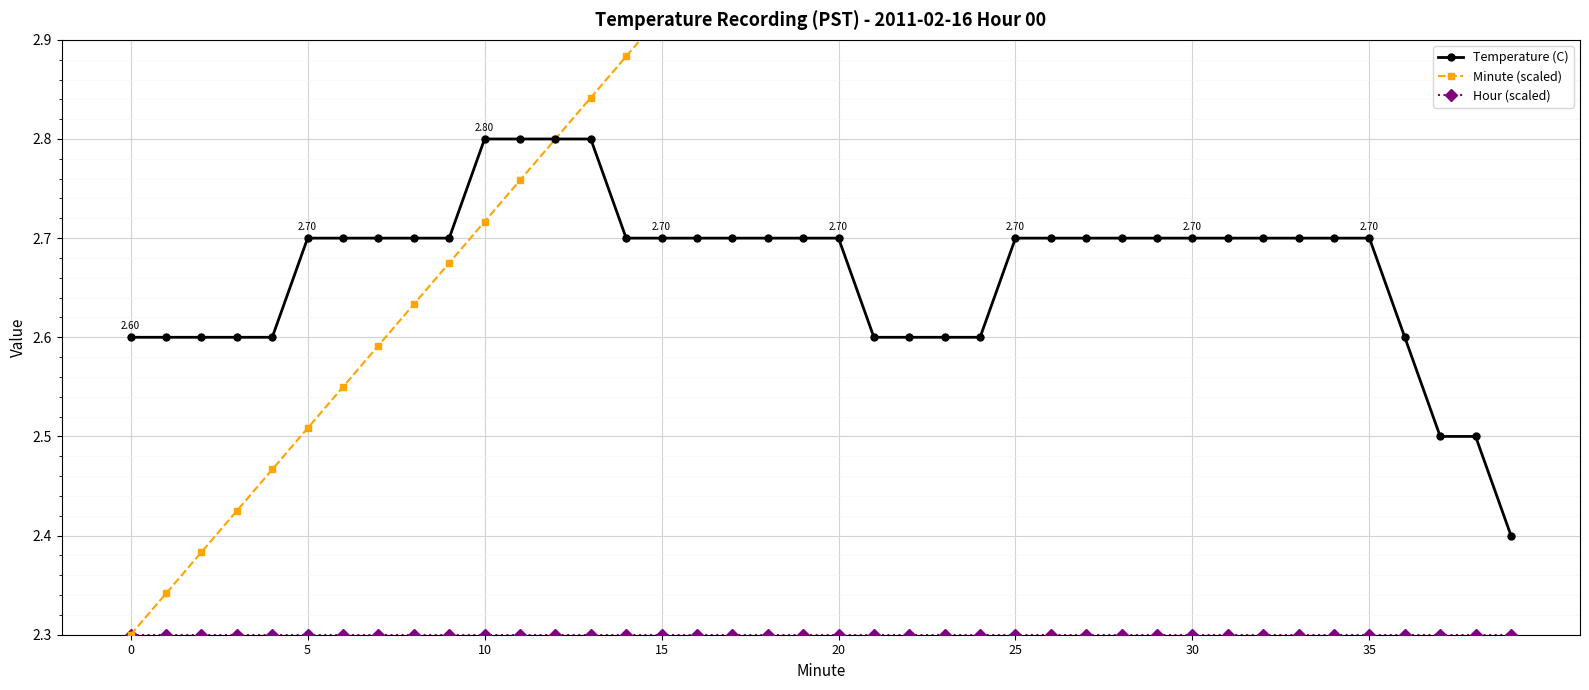

True or false: Temperature (C) has a value of 3.9 at 27.

False